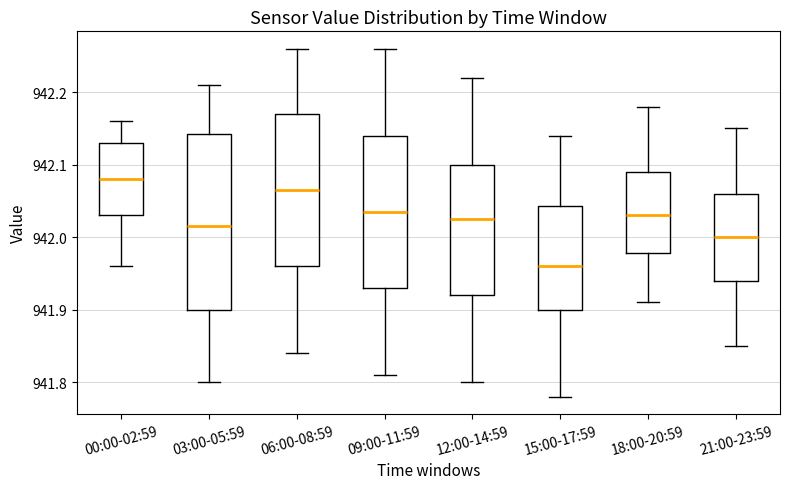

Which box has the highest median line?

00:00-02:59